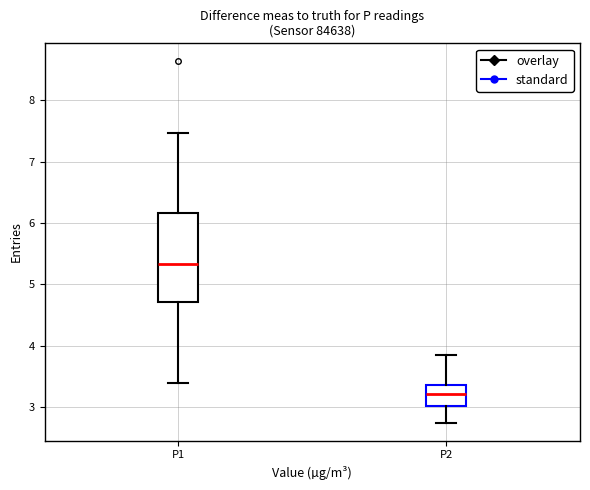

Where is the upper edge of the box for P1 on the y-axis? The values are not printed on the chart, so give them approximately, as read against the axis.

6.2